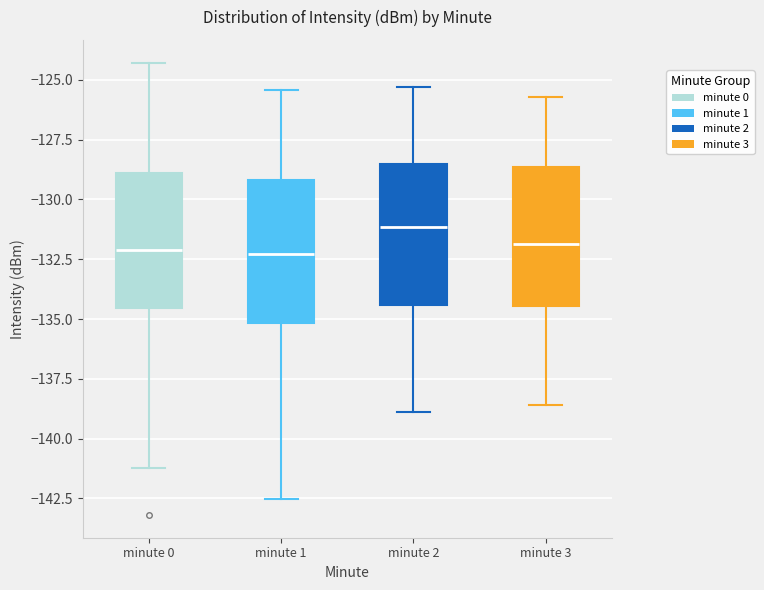

Where does the upper whisker of the box for minute 1 end on the y-axis? The values are not printed on the chart, so give them approximately, as read against the axis.

-125.5